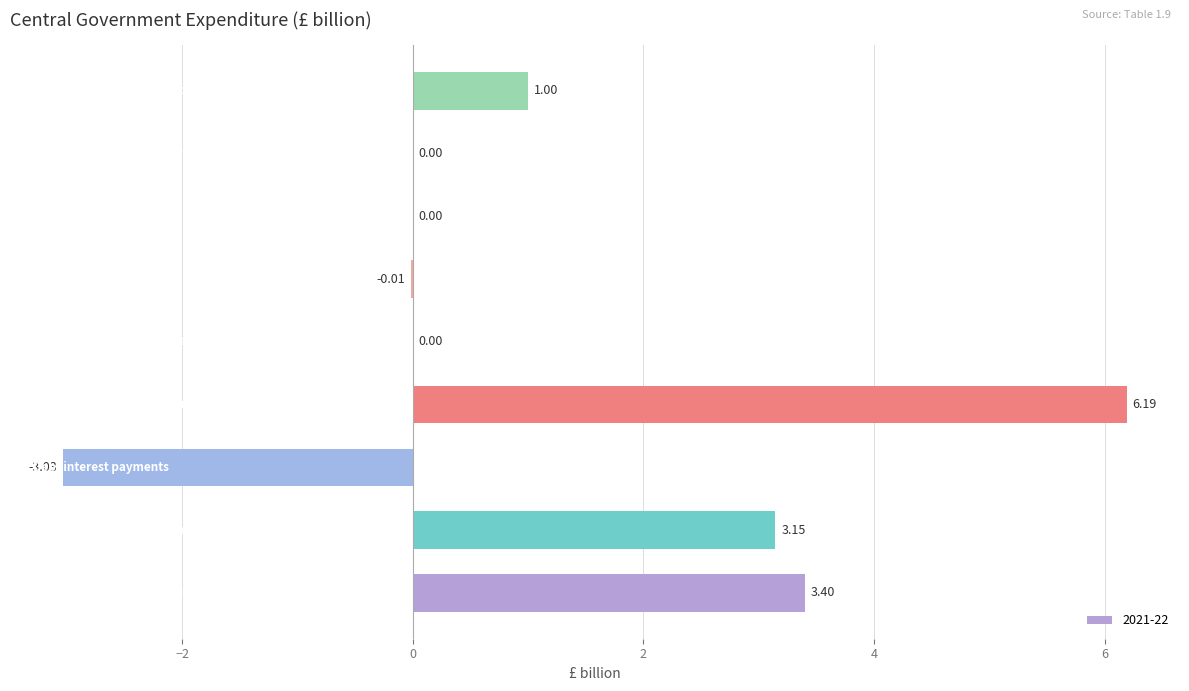

What is the sum of all values?

10.7